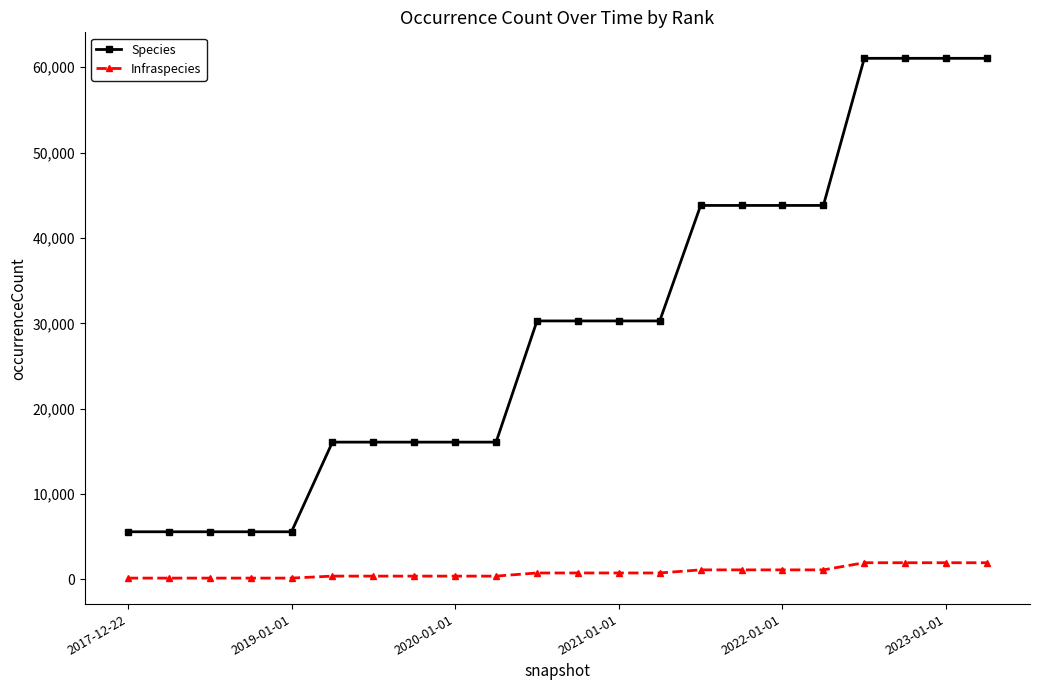

Which series has the widest spread of values?

Species